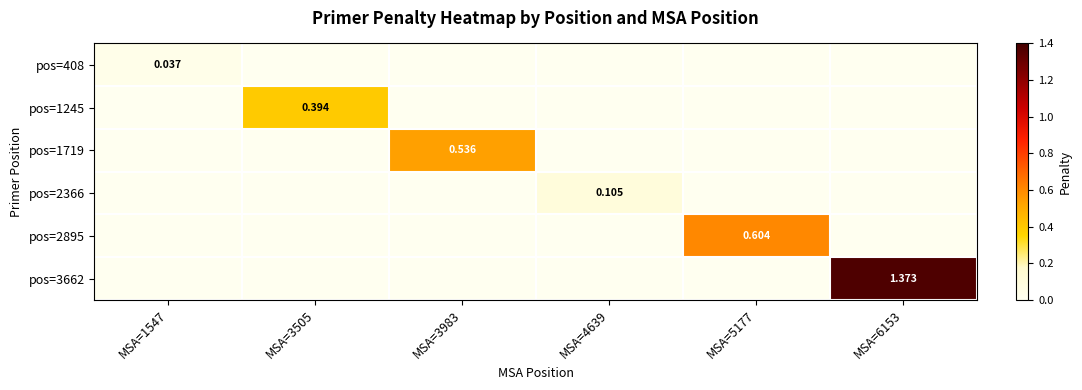

Count the pos=2366 values in the range 0 to 1.

6